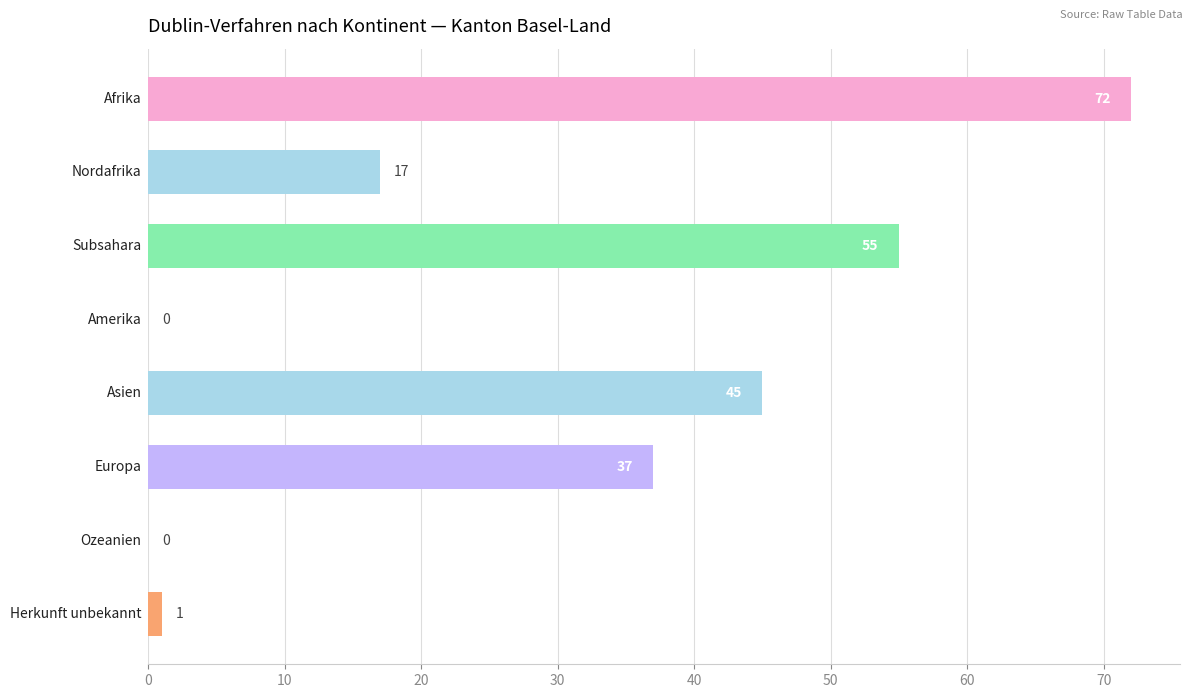

What is the greatest value displayed?

72